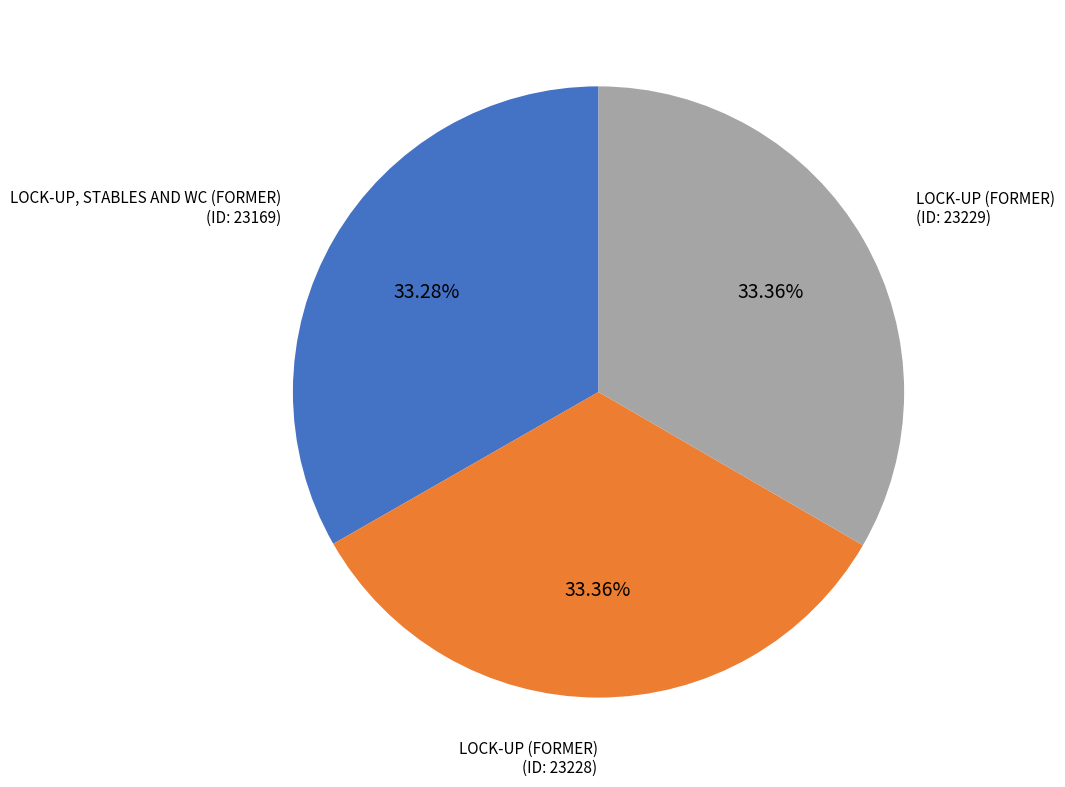

Is there any slice that represents more than half of the pie?

No